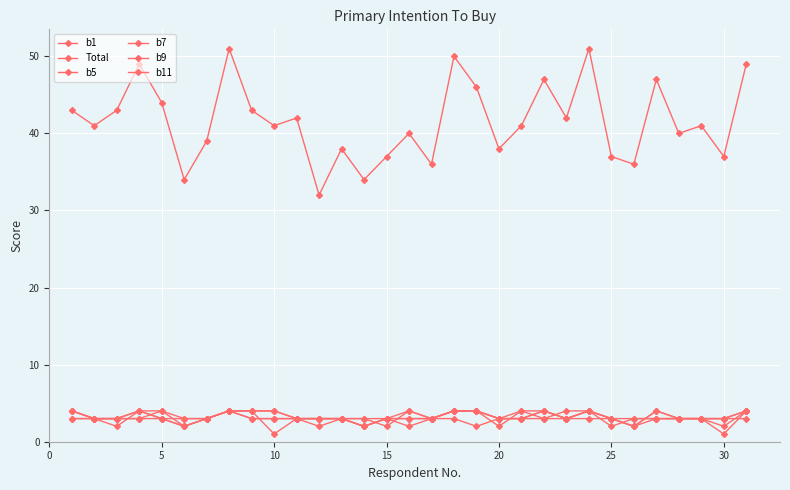

How many lines are shown in the chart?

6